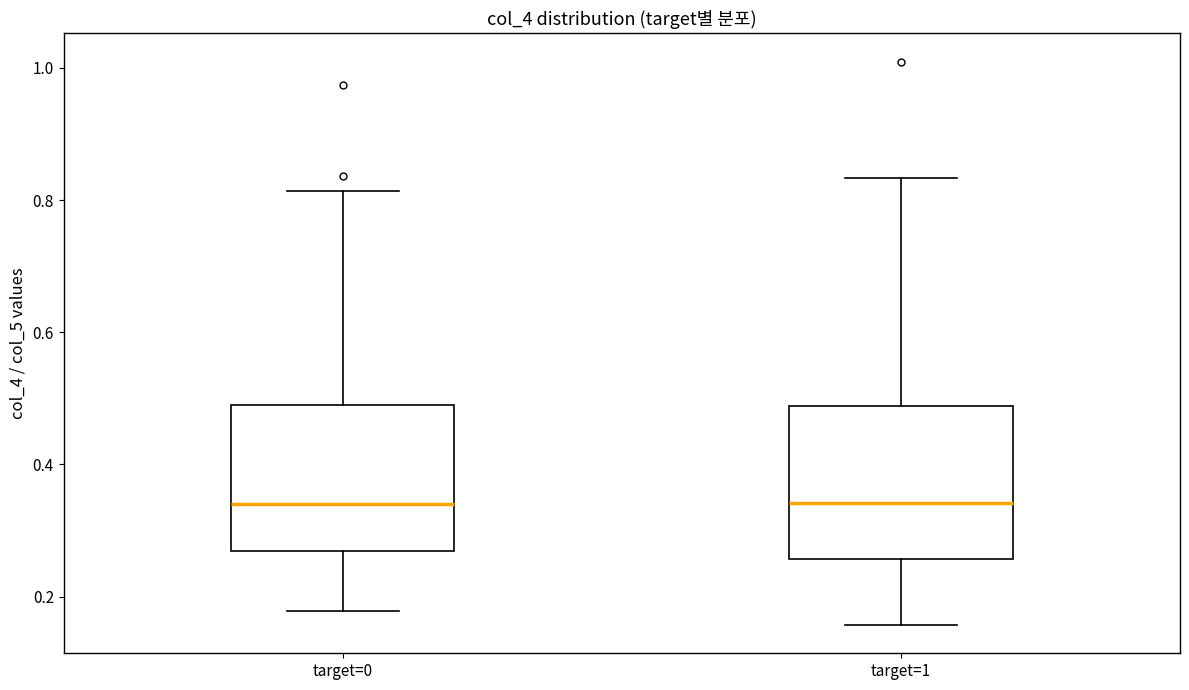

Reading left to right, read every box against the y-axis: the position of its median line, the range the box covers, and the ends of its whiskers. The values are not printed on the chart, so give them approximately, as read against the axis.

target=0: median 0.34, box 0.26 to 0.50, whiskers 0.18 to 0.82
target=1: median 0.34, box 0.26 to 0.48, whiskers 0.16 to 0.84